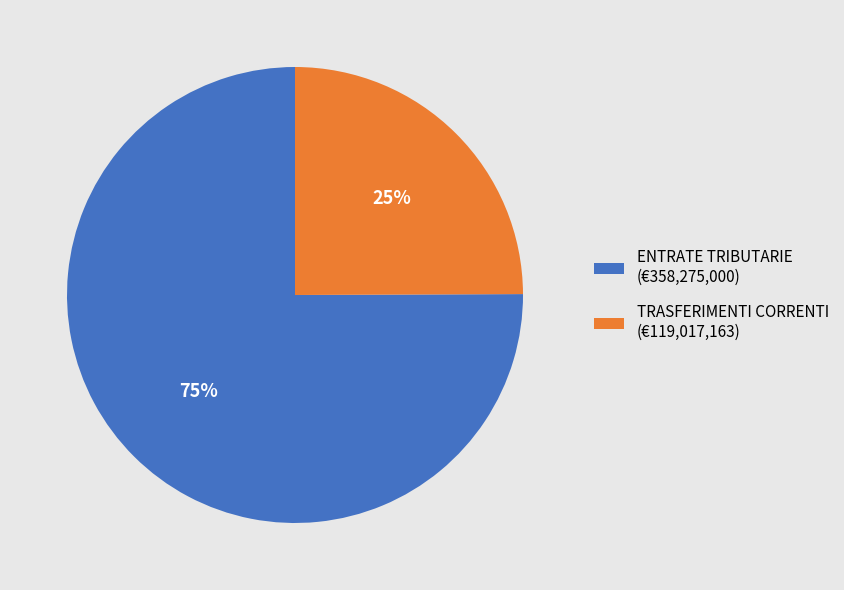

What percentage is the TRASFERIMENTI CORRENTI (€119,017,163) slice, to the nearest percent?

25%